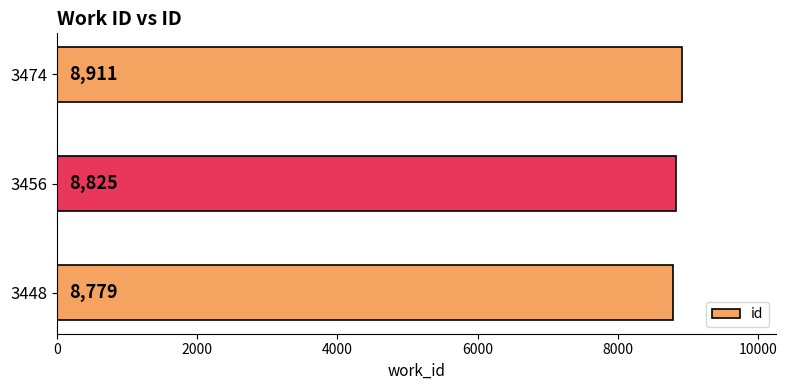

The value at 3474 is 8911. True or false?

True